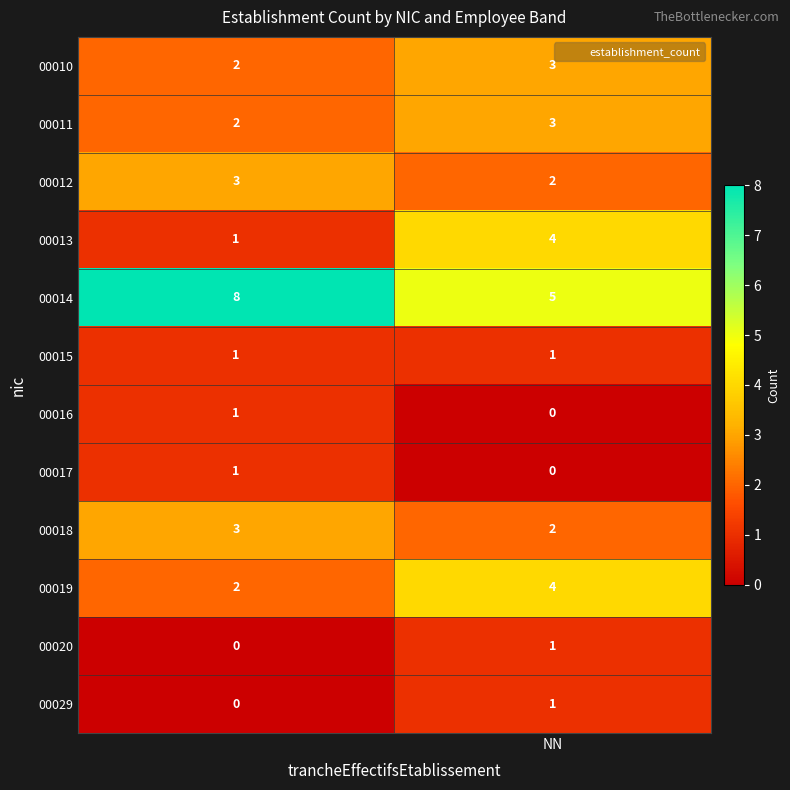

At how many categories does at least one series exceed 6?

1